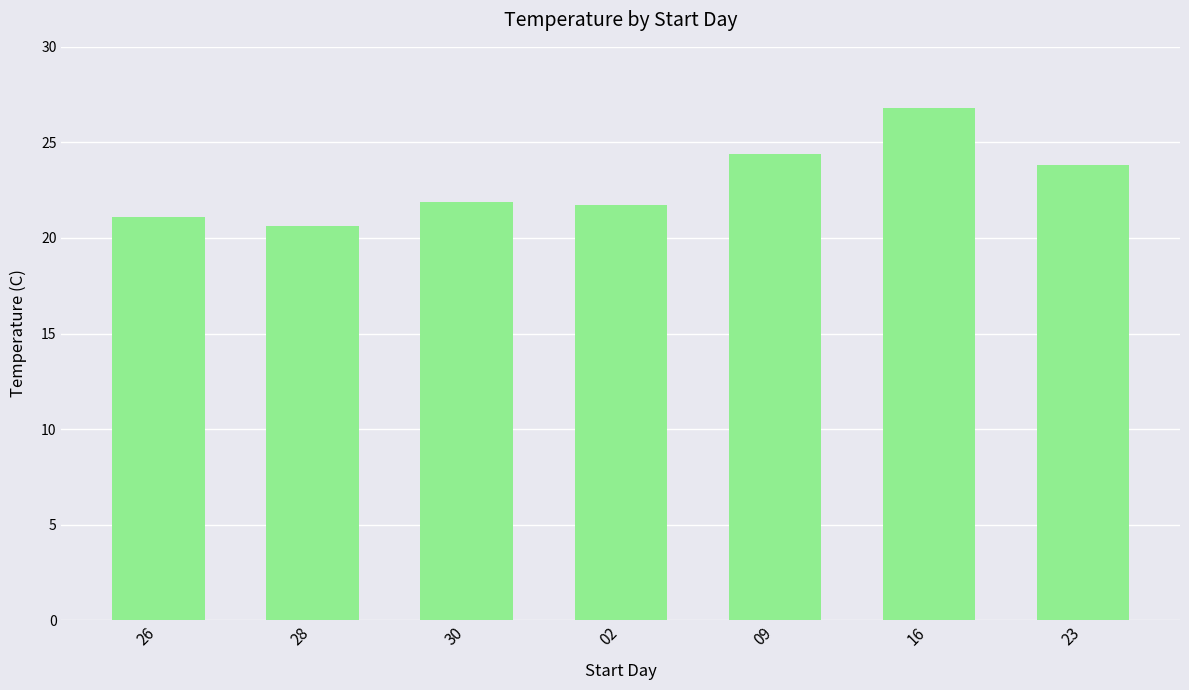

What is the value of the 2nd bar from the left?

20.6